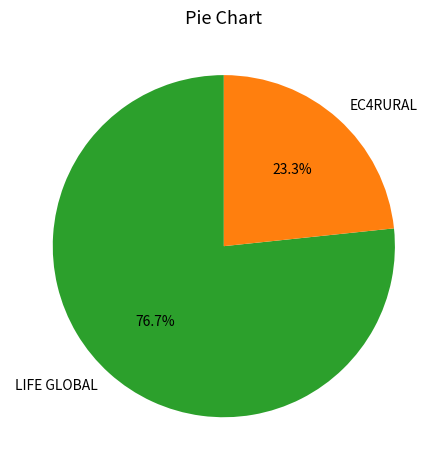

Rank the categories by value from lowest to highest.

EC4RURAL, LIFE GLOBAL